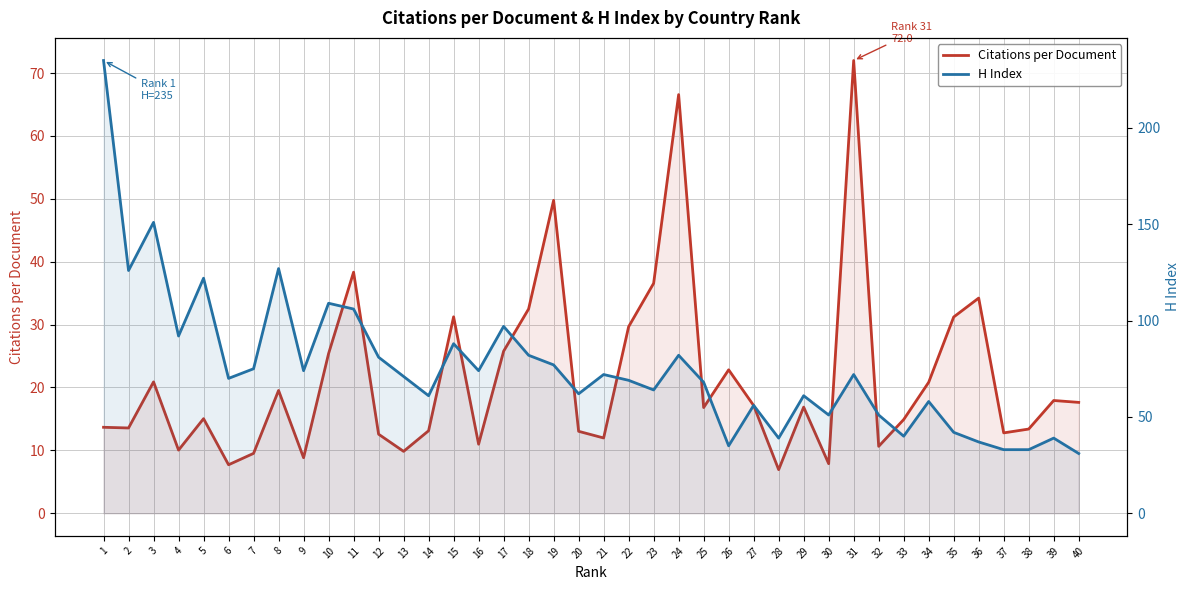

What is the difference between the maximum and second lowest values in the H Index series?

202.0